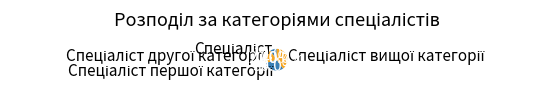

Is there a majority slice in this chart?

No